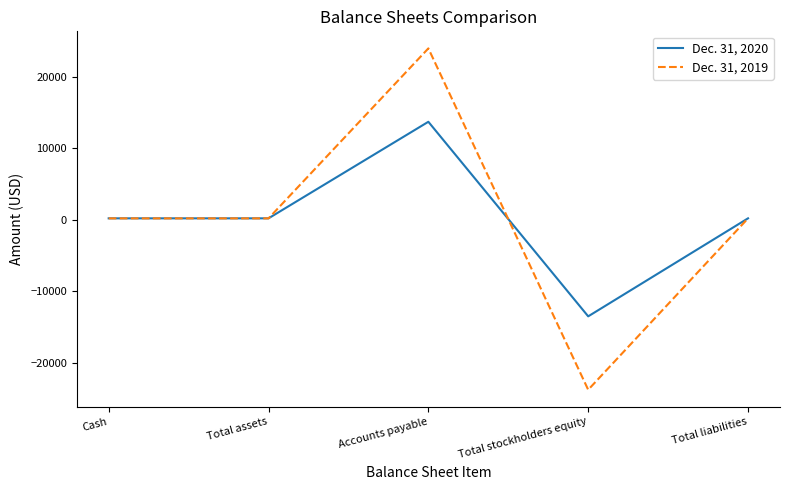

What are all the series names shown in the legend?

Dec. 31, 2020, Dec. 31, 2019